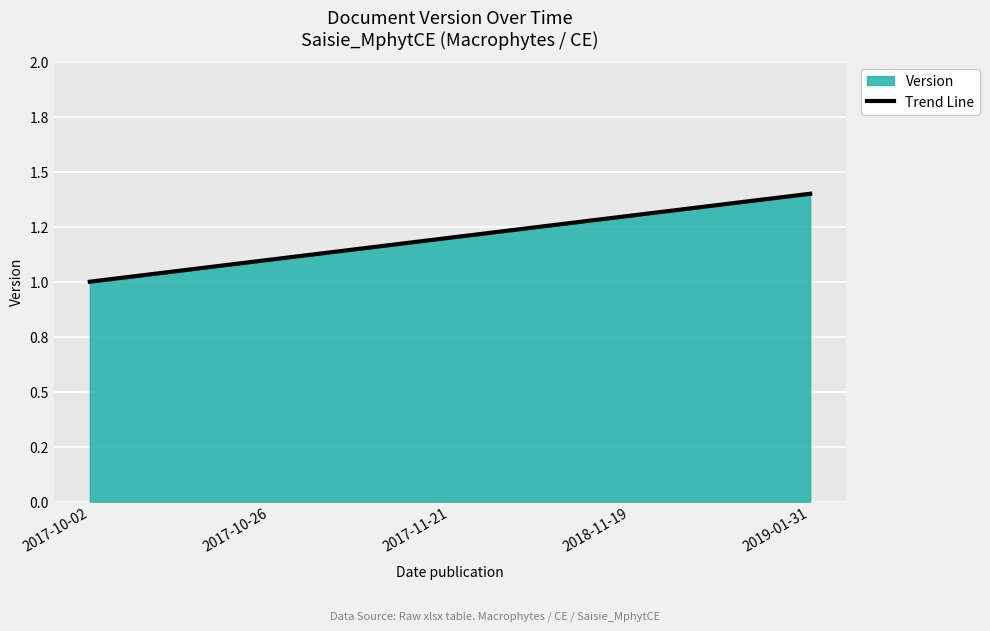

What position from the right is 2017-10-02?

5